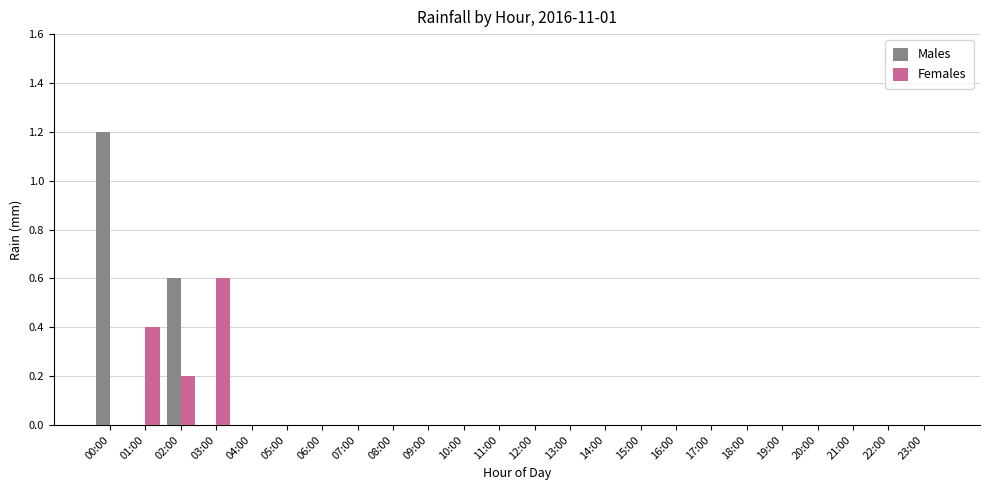

What is the highest value of the Males series?

1.2